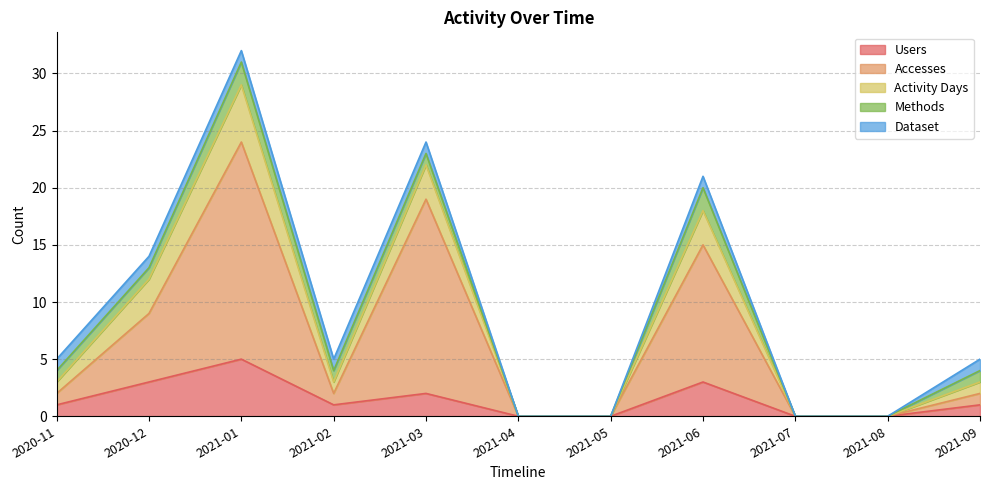

How many data points in Activity Days are above 1?

4